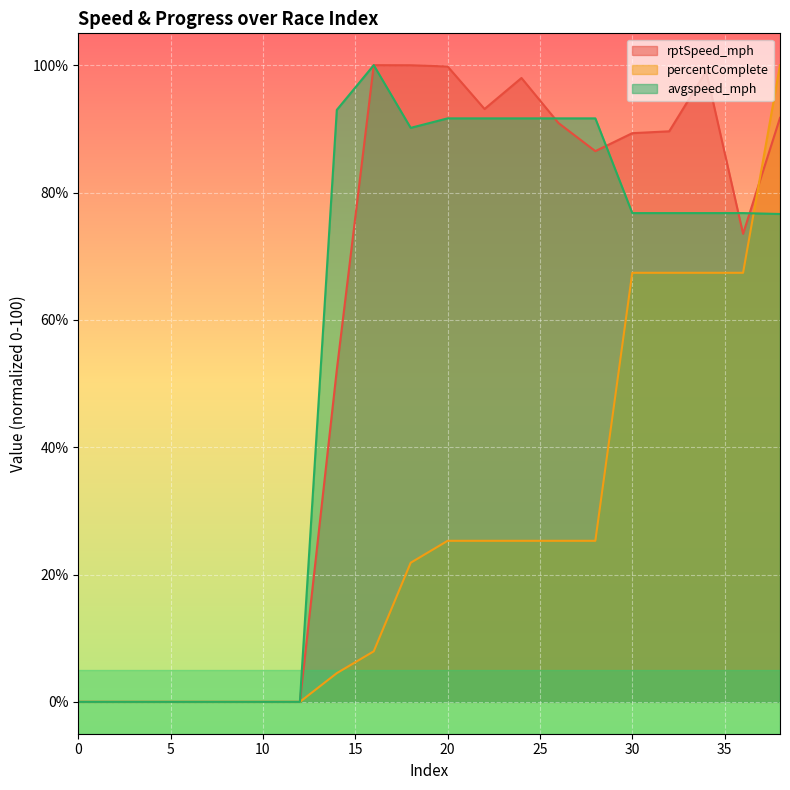

Is it true that rptSpeed_mph equals 49.0 at 34?

False